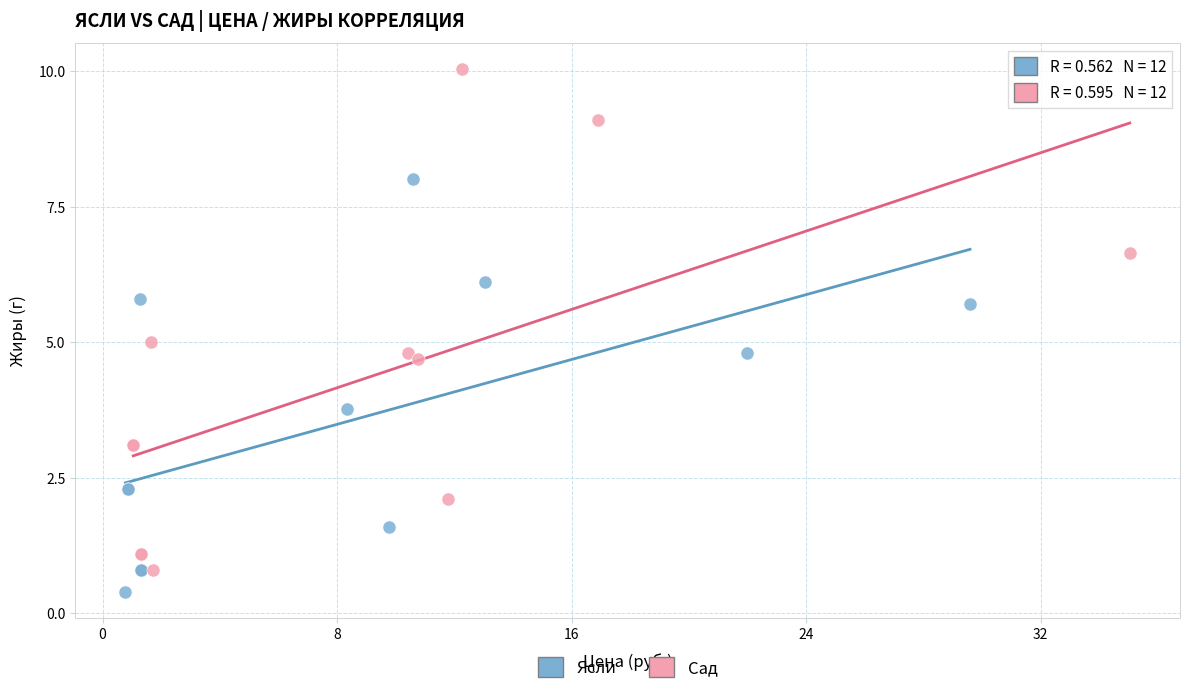

Which series reaches the maximum Y coordinate?

Сад